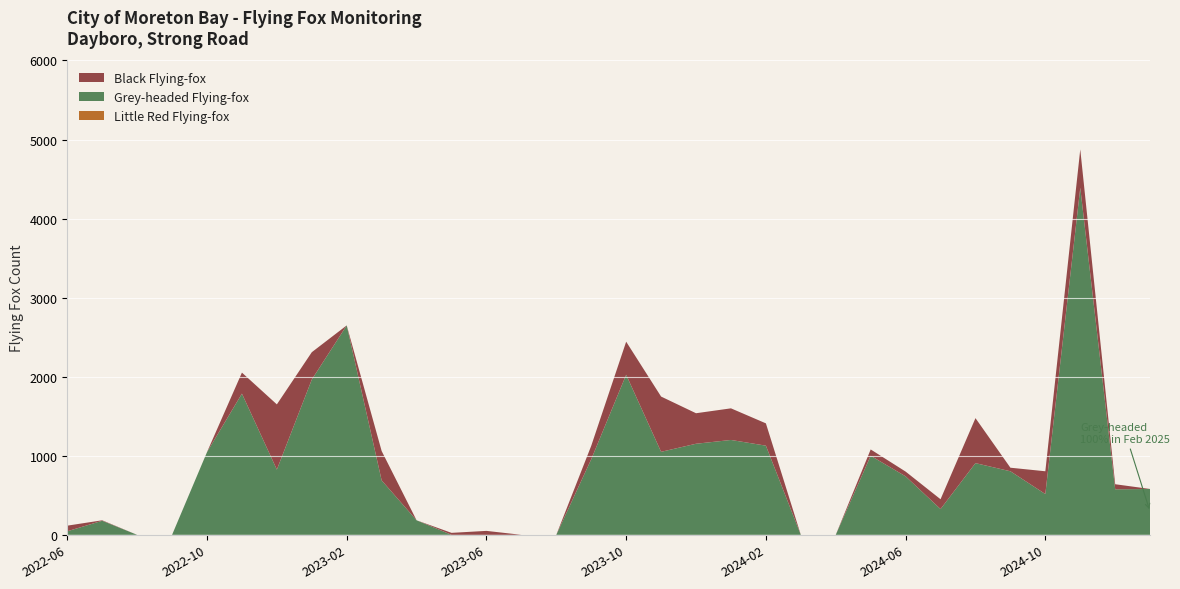

Reading left to right, transcribe all the data shown in this chart.

Little Red Flying-fox: 0	0	0	0	0	0	0	0	0	0	0	0	0	0	0	0	0	0	0	0	0	0	0	0	0	0	0	0	0	0	0	0
Grey-headed Flying-fox: 45	178	0	0	1046	1786	825	1964	2649	689	184	0	0	0	0	956	2025	1050	1152	1200	1128	0	0	1000	740	326	907	804	516	4390	576	580
Black Flying-fox: 71	6	0	0	0	266	825	346	0	371	0	25	50	0	0	170	418	699	386	400	282	0	0	80	60	124	569	45	288	485	64	0